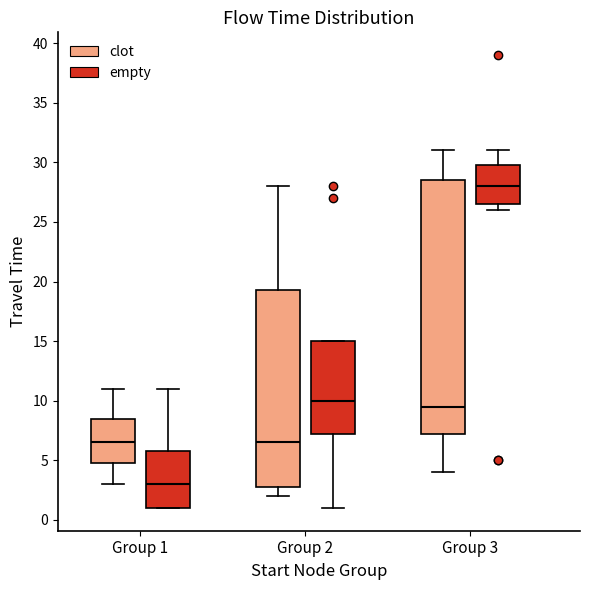

Where is the lower edge of the box for Group 3 (clot) on the y-axis? The values are not printed on the chart, so give them approximately, as read against the axis.

7.5